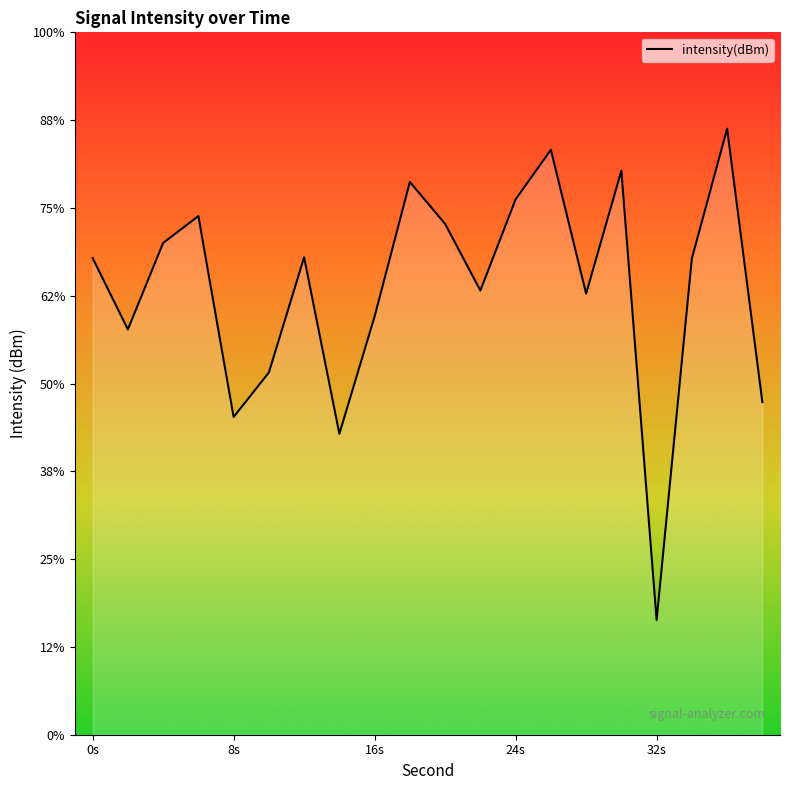

How many values exceed -120?

8